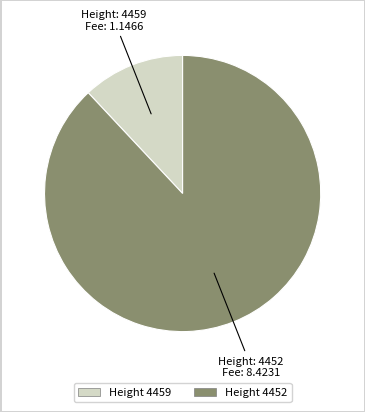

Does any single category account for the majority?

Yes